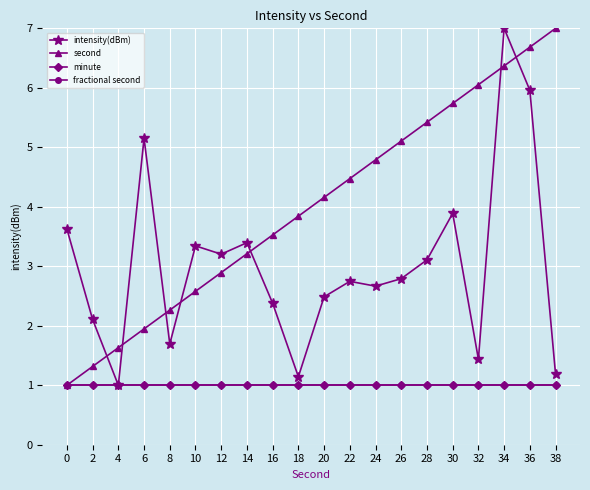

Is this an area chart (filled region under the line)?

No